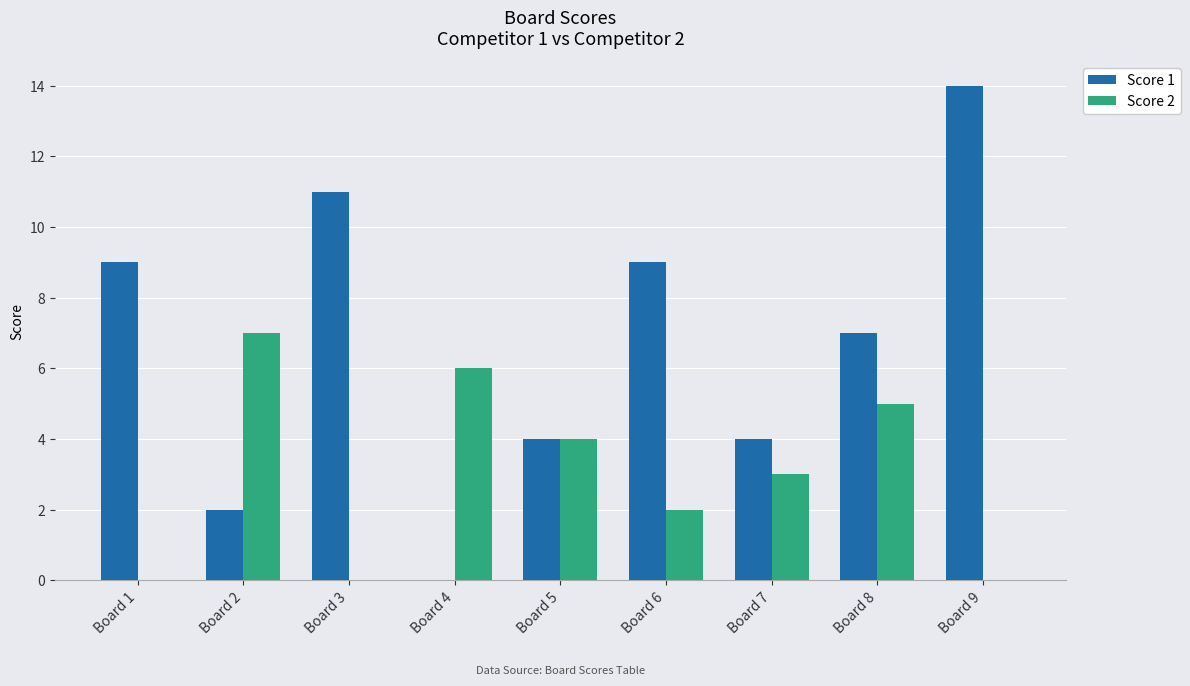

The value of Score 1 at Board 7 is 4. True or false?

True